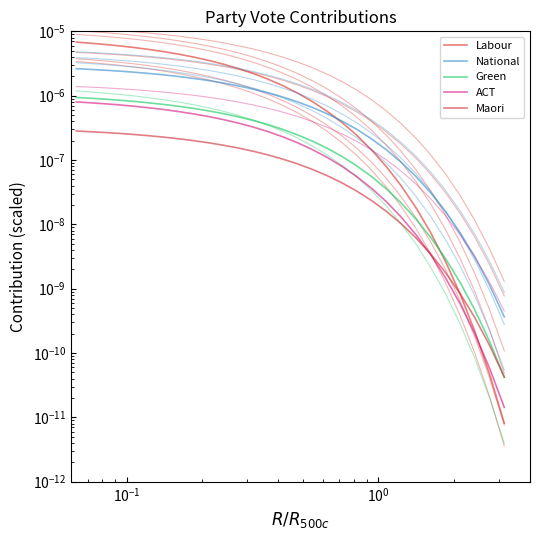

True or false: Maori and Labour cross at least once.

True